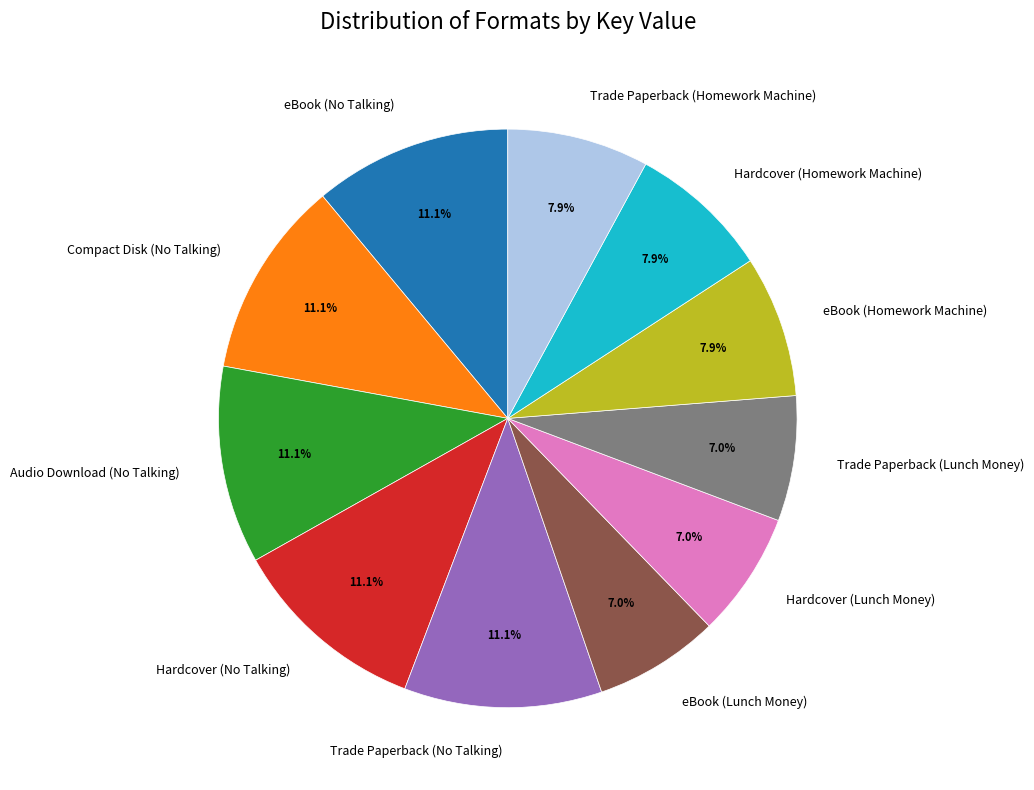

How many slices are in this pie chart?

11